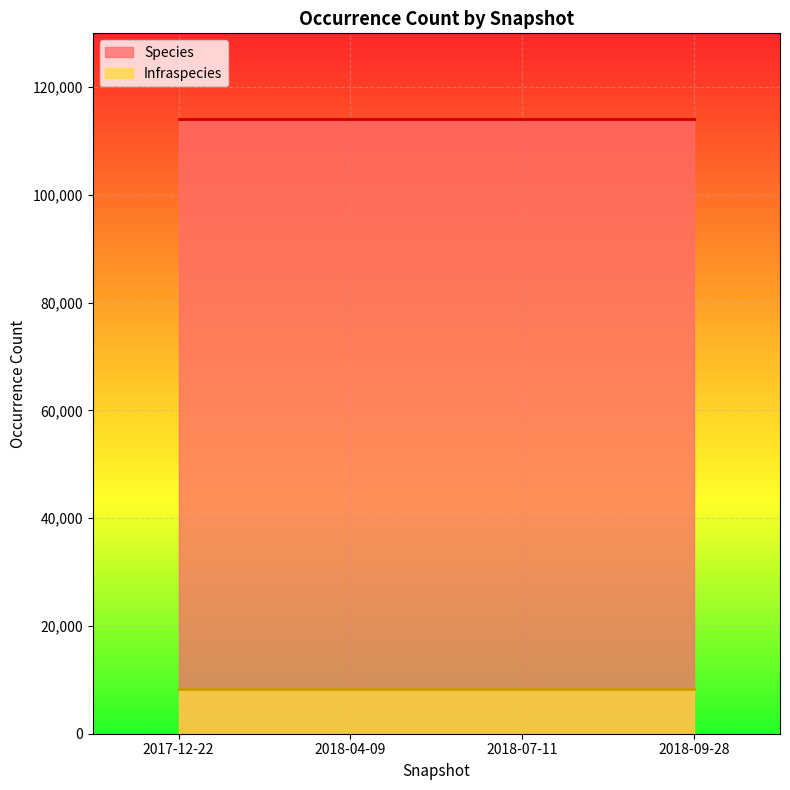

The value of Infraspecies at 2018-09-28 is 8387. True or false?

True